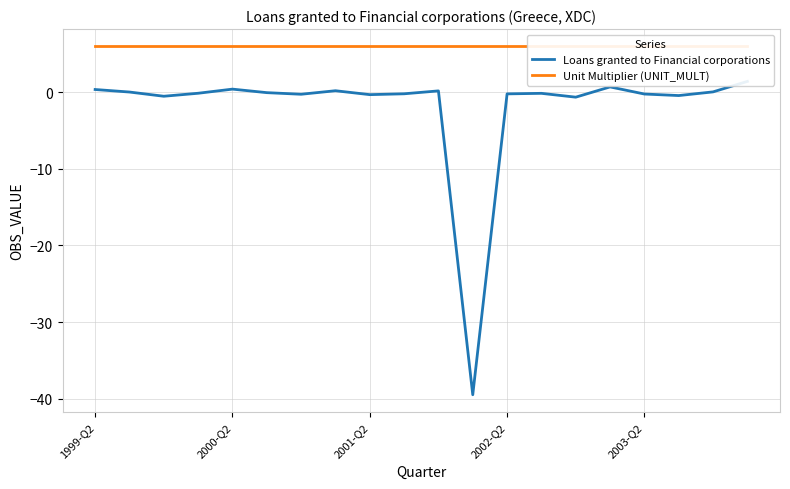

What is the average value of the Loans granted to Financial corporations series?

-1.9